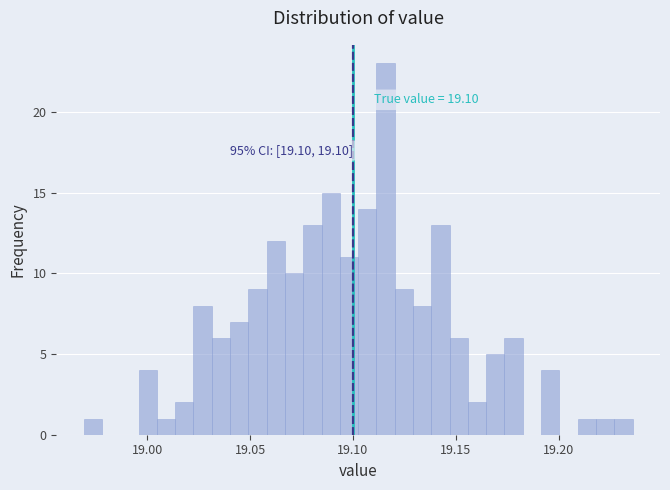

Around what value on the x-axis is the tallest bar? Give the approximate position of its centre, as read against the axis.

19.115